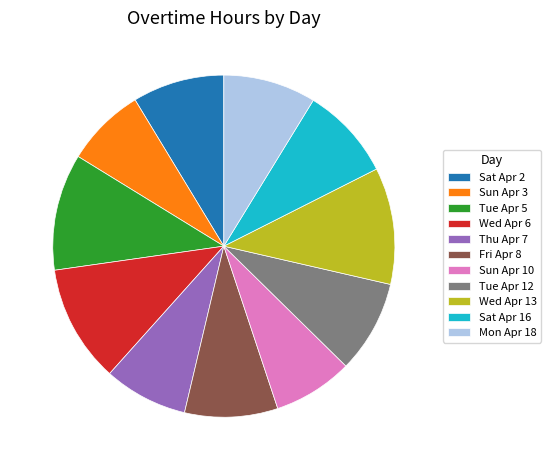

True or false: Tue Apr 5 accounts for 11% of the total.

True